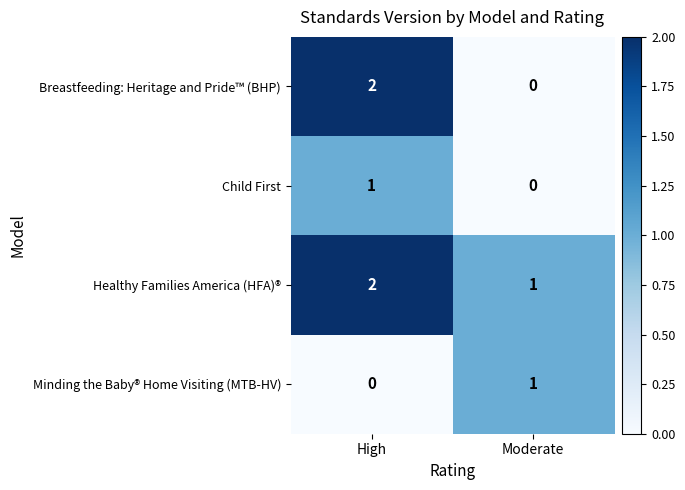

Reading right to left, what are all the values shown in this chart?

Breastfeeding: Heritage and Pride™ (BHP): Moderate=0	High=2
Child First: Moderate=0	High=1
Healthy Families America (HFA)®: Moderate=1	High=2
Minding the Baby® Home Visiting (MTB-HV): Moderate=1	High=0